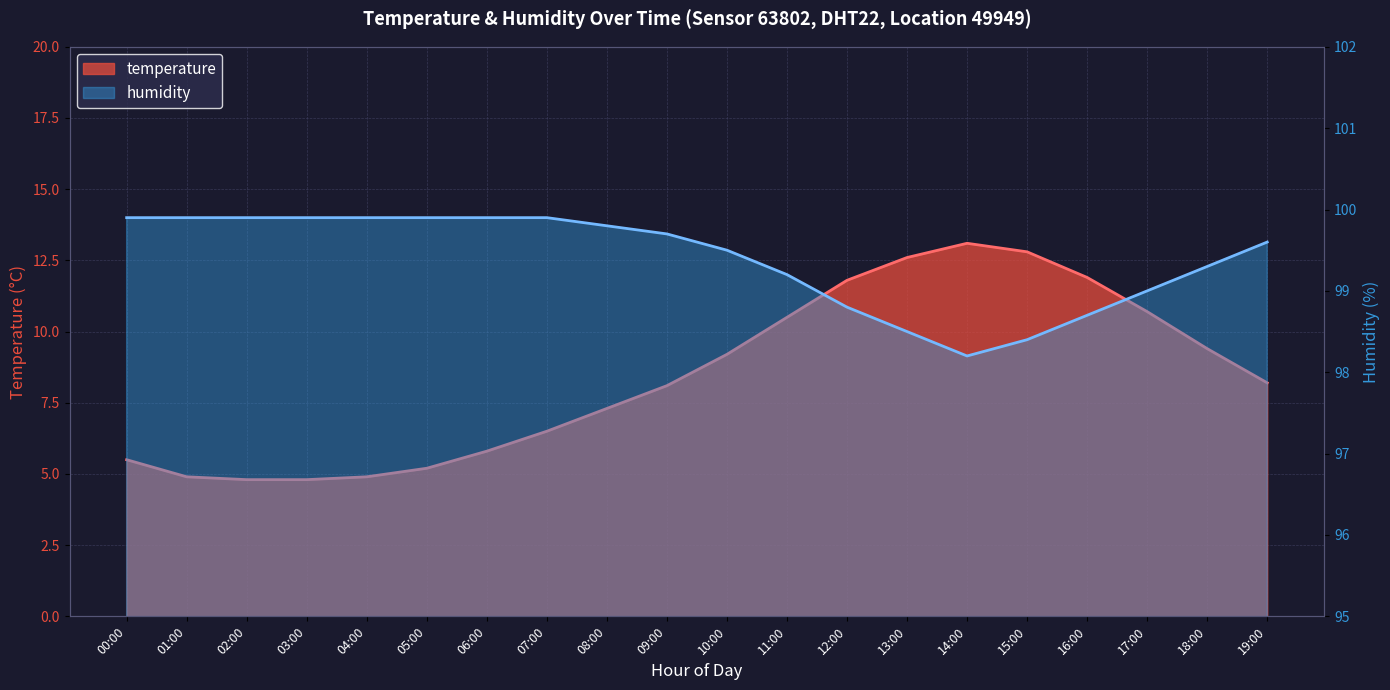

At which category does humidity reach its first local valley?

14:00